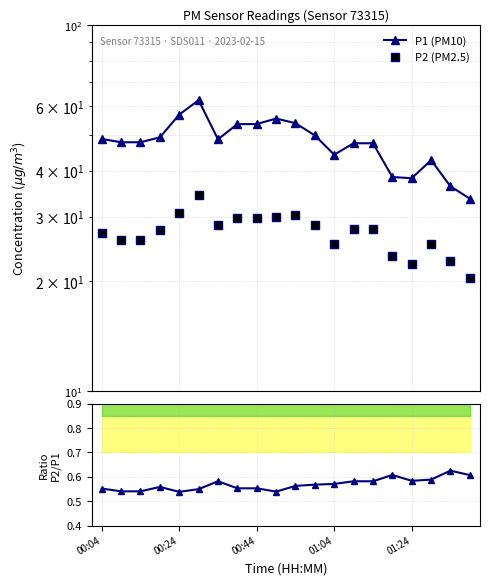

What is the greatest value displayed?

62.4